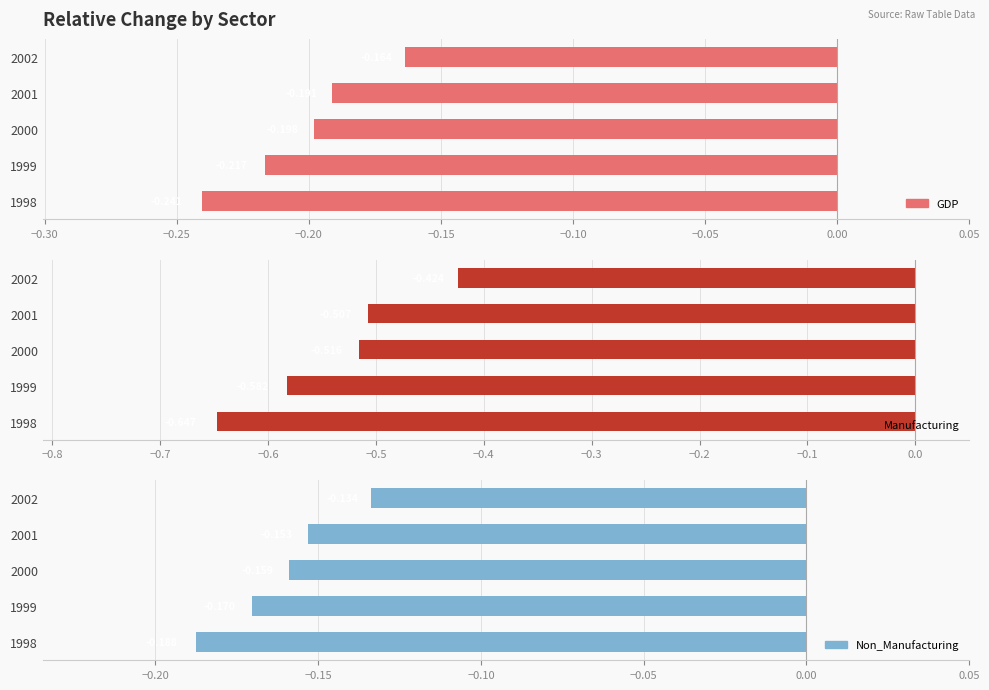

Is the value of Manufacturing at 1999 greater than the value of GDP at 2000?

No